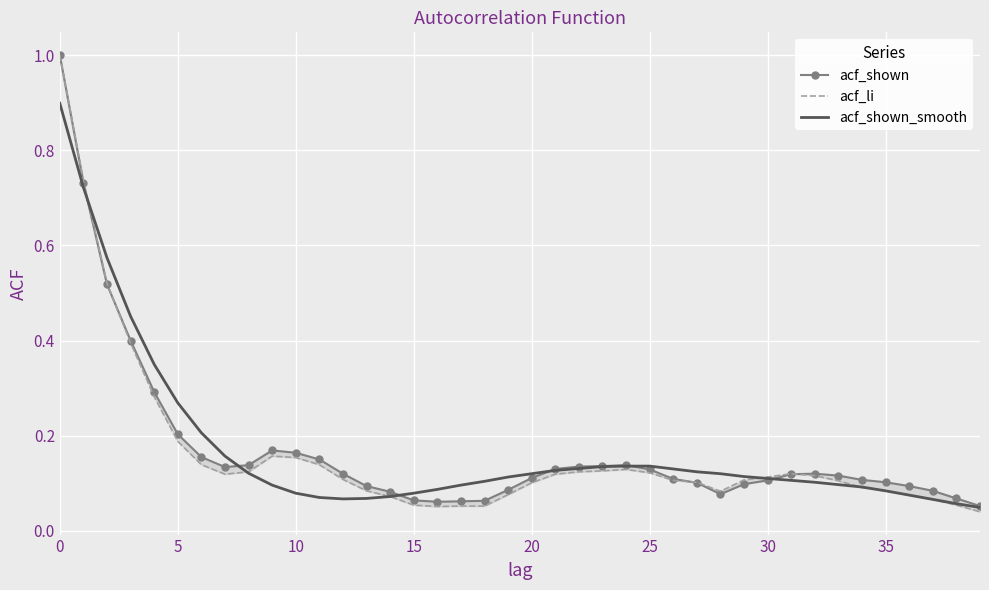

Read the acf_li value at 37.

0.1